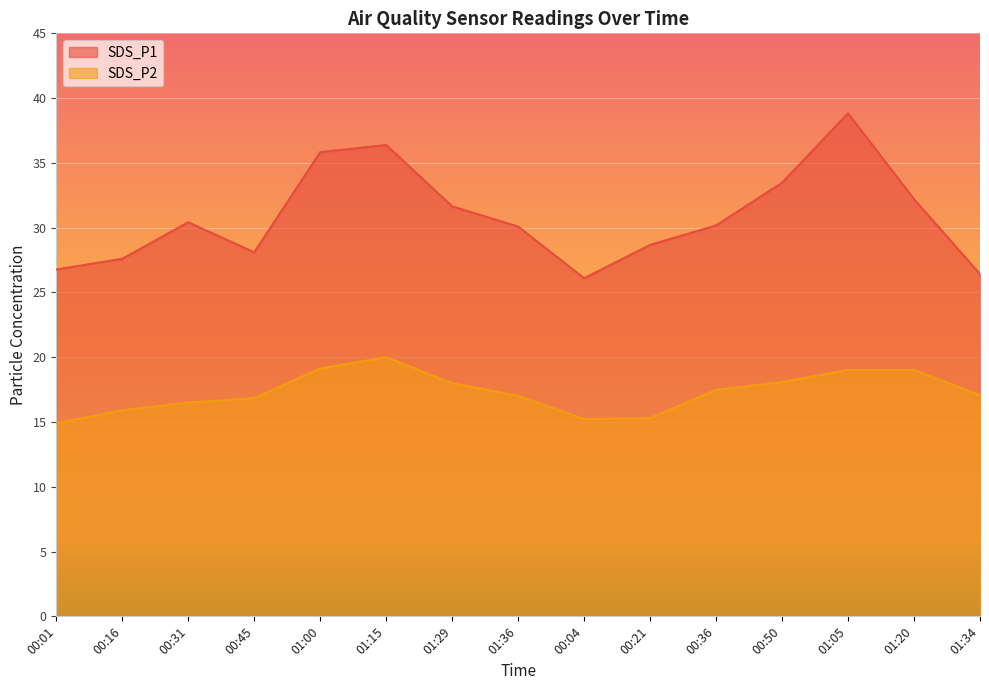

Which series has the widest spread of values?

SDS_P1